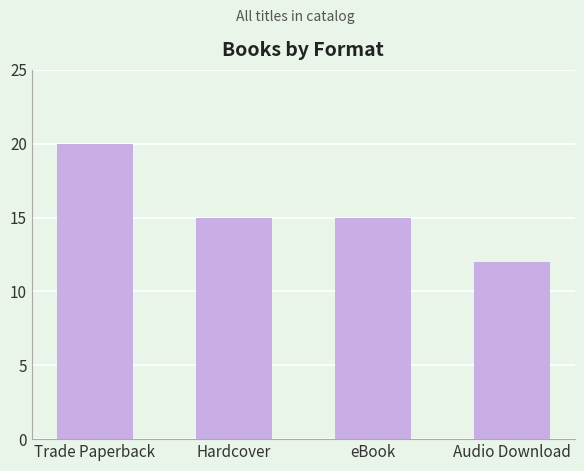

What is the maximum value shown in the chart?

20